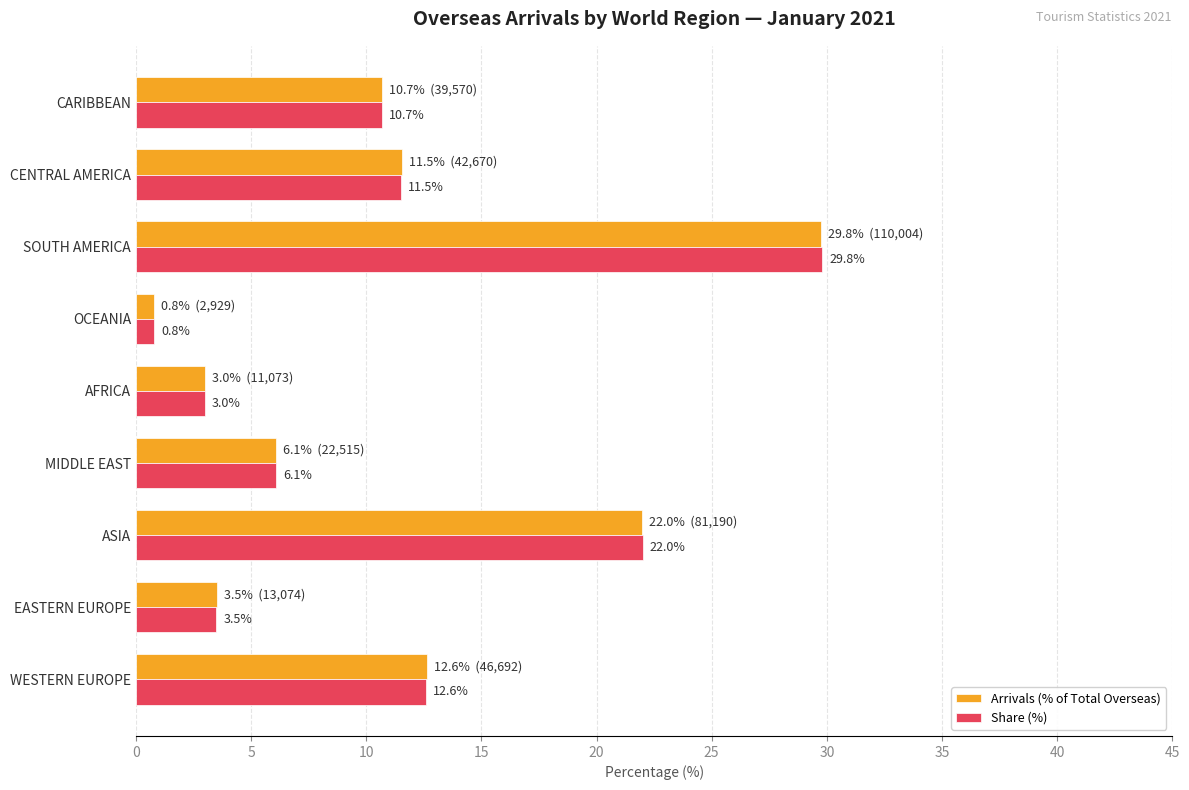

Where is Share (%) nearest to the value 15?

WESTERN EUROPE